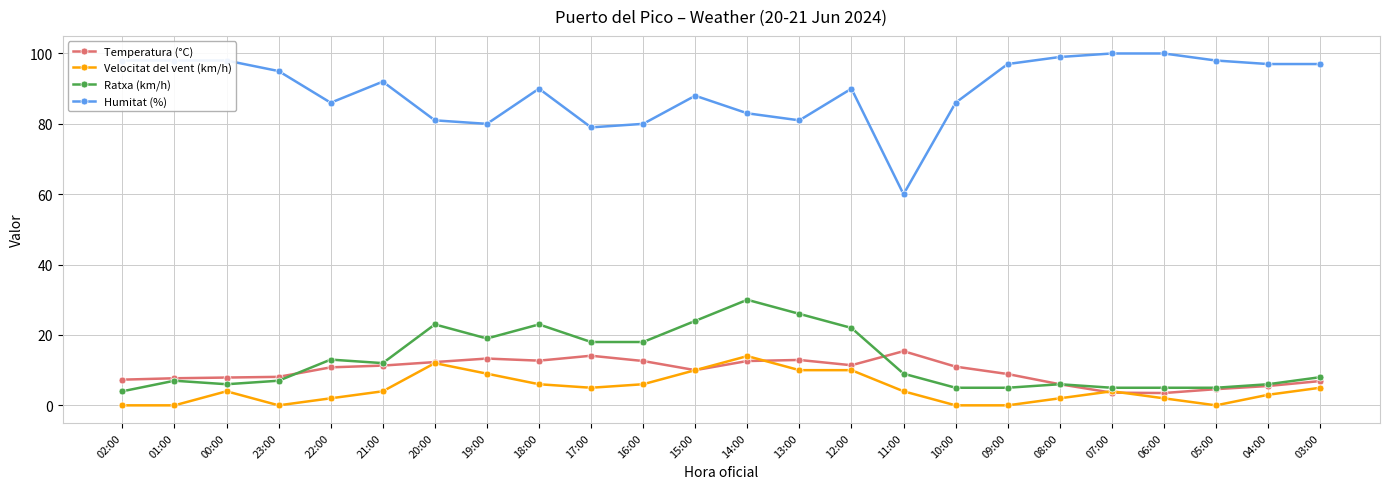

What is the label of the 20th point from the right?

22:00